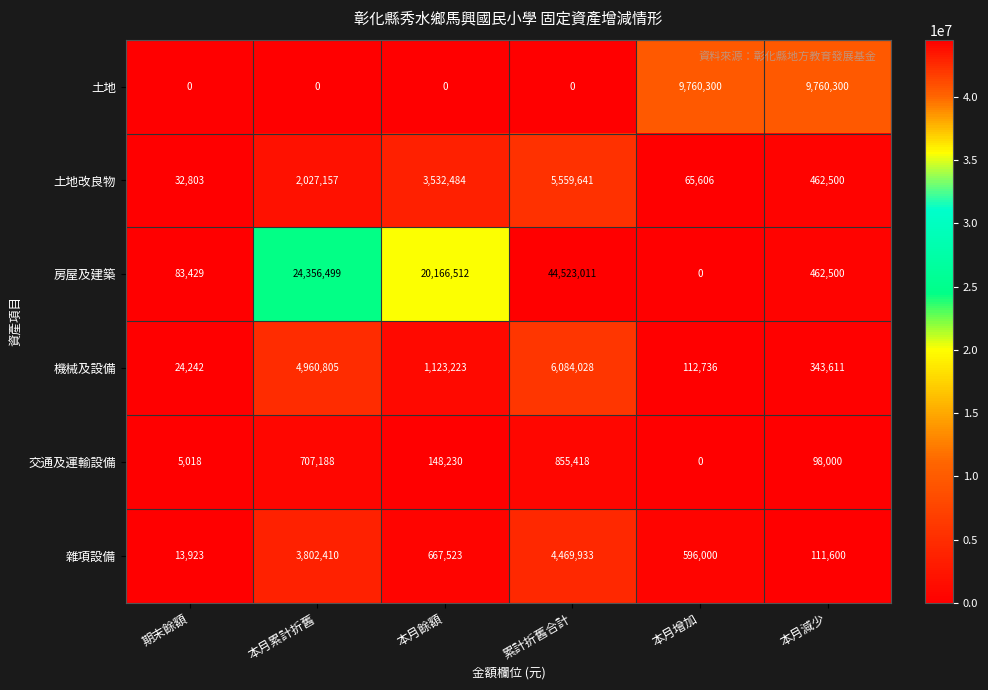

At 累計折舊合計, list the series in order from smallest to largest.

土地, 交通及運輸設備, 雜項設備, 土地改良物, 機械及設備, 房屋及建築